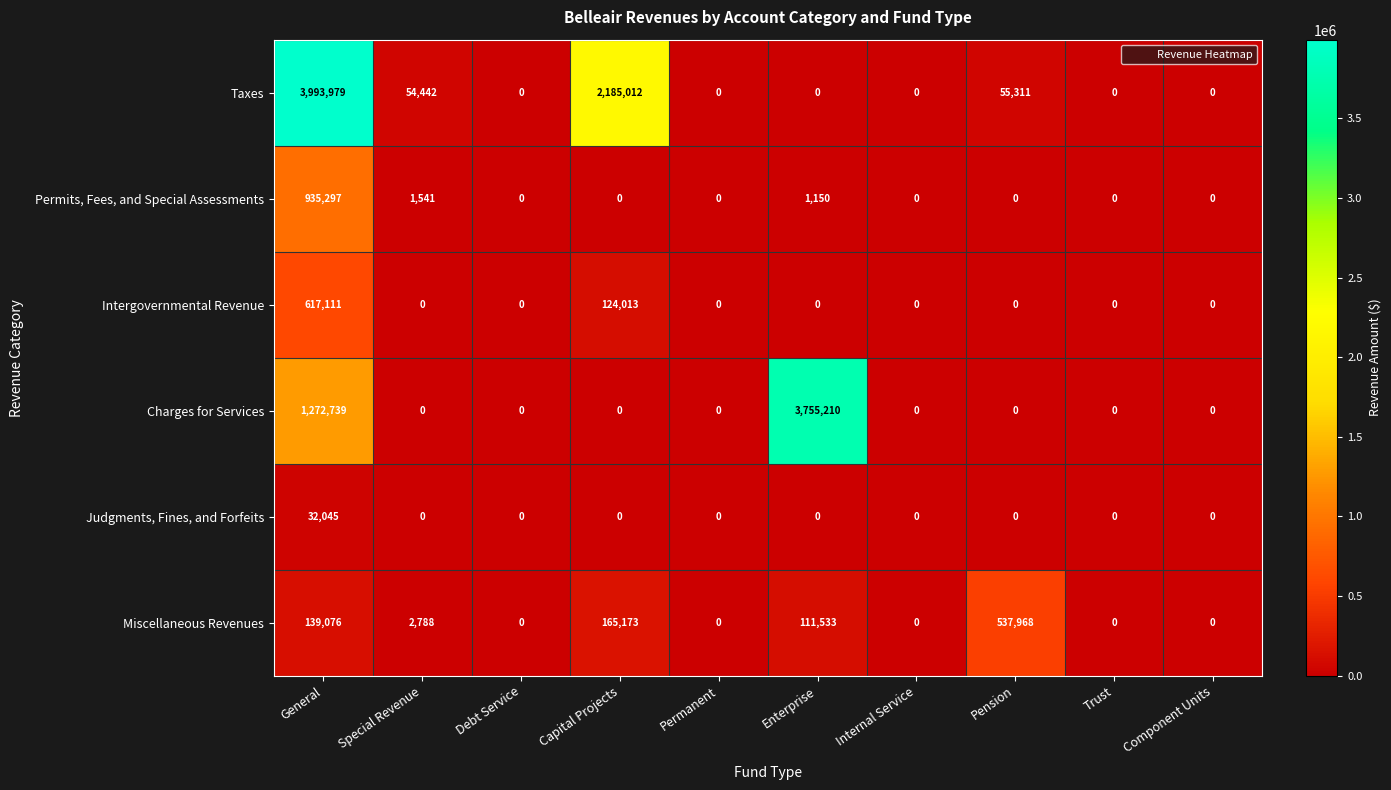

List the series in order of their peak value, lowest first.

Judgments, Fines, and Forfeits, Miscellaneous Revenues, Intergovernmental Revenue, Permits, Fees, and Special Assessments, Charges for Services, Taxes